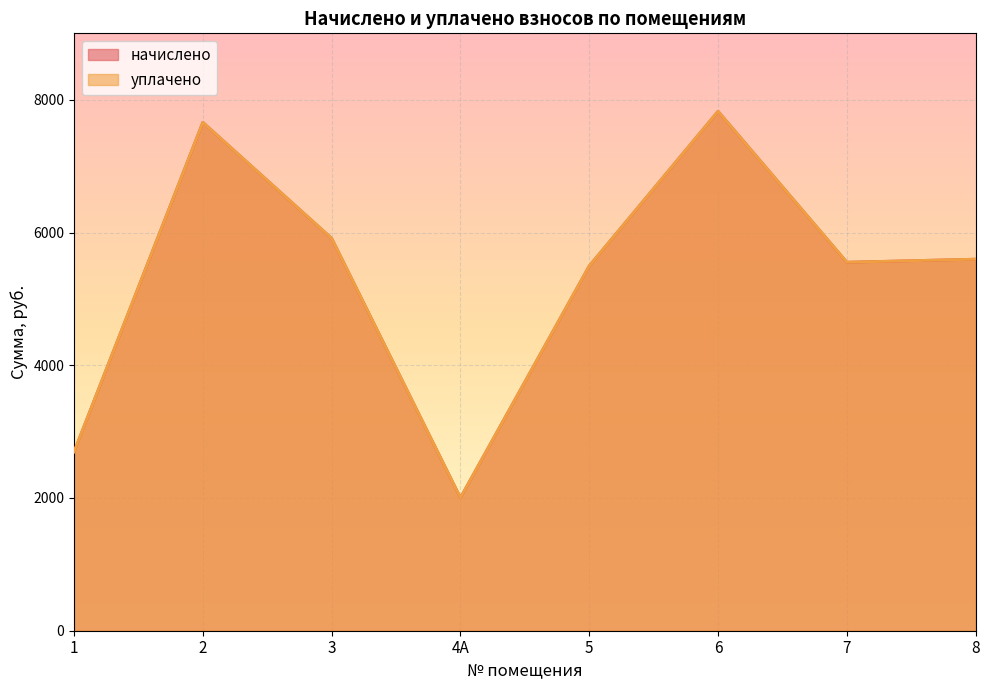

Reading left to right, what are all the values shown in this chart?

начислено: 2695.7	7660.8	5913.8	2004.5	5497.7	7827.7	5552.6	5598.7
уплачено: 2695.7	7660.8	5913.8	2004.5	5497.7	7827.7	5552.6	5598.7